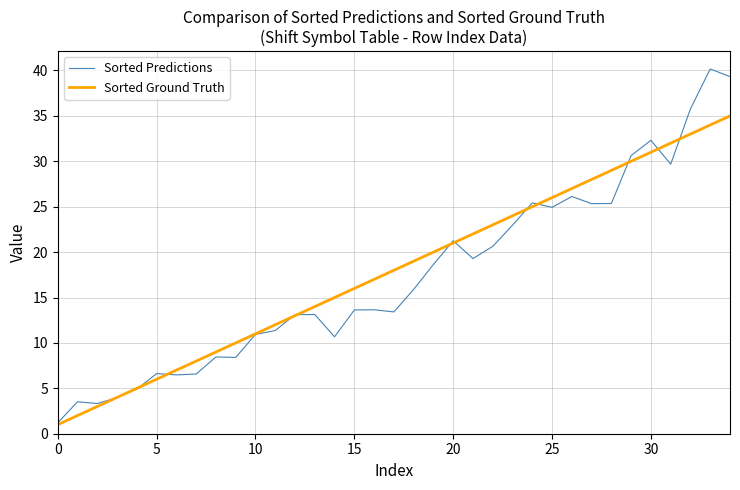

Which series has the largest range (max minus min)?

Sorted Predictions